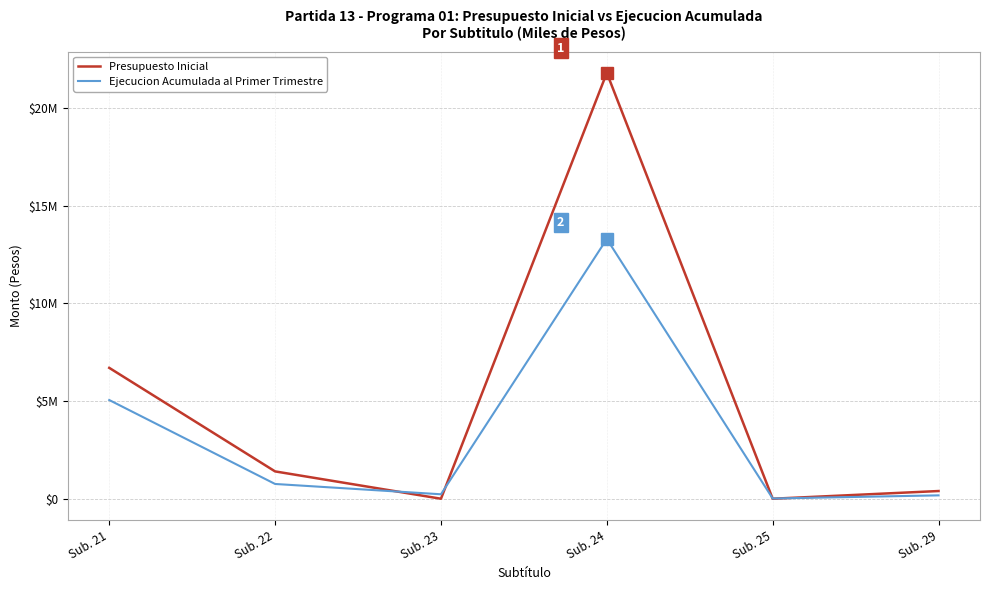

What are all the series names shown in the legend?

Presupuesto Inicial, Ejecucion Acumulada al Primer Trimestre